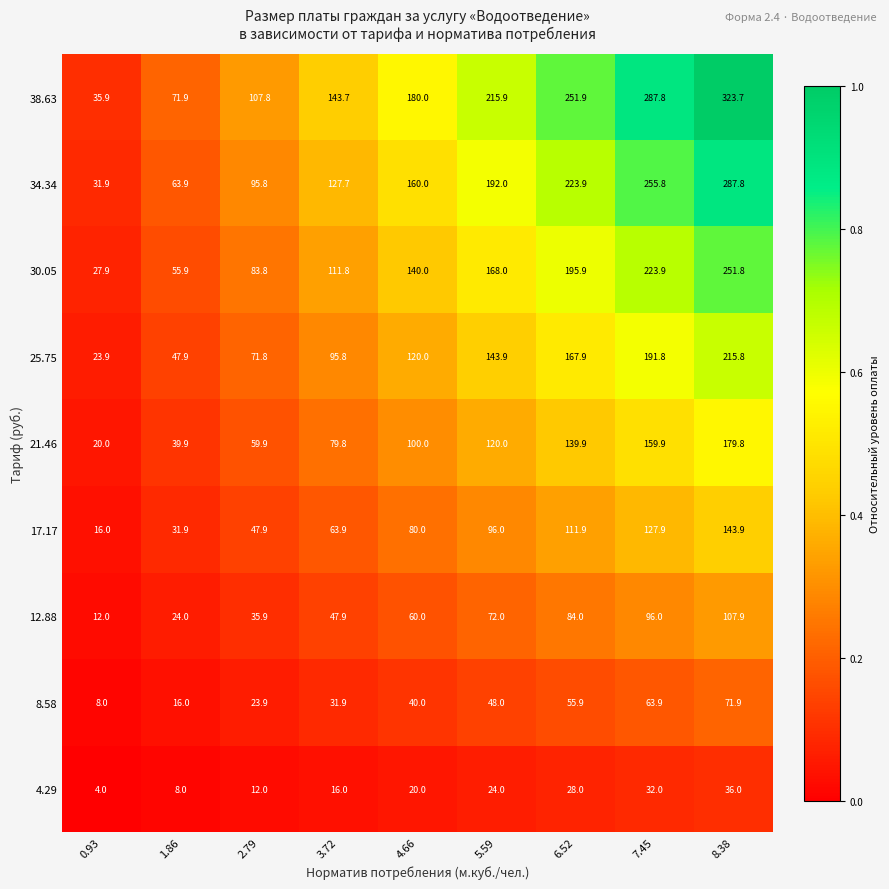

What is the spread (max minus min) of values at 7.45?

255.8